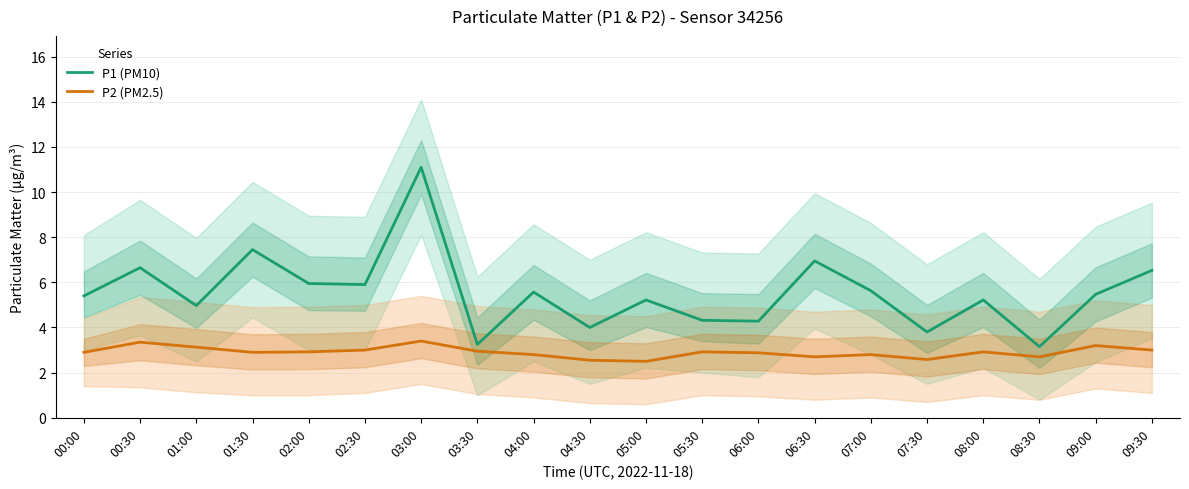

Is the value of P1 (PM10) at 04:30 greater than the value of P2 (PM2.5) at 00:00?

Yes